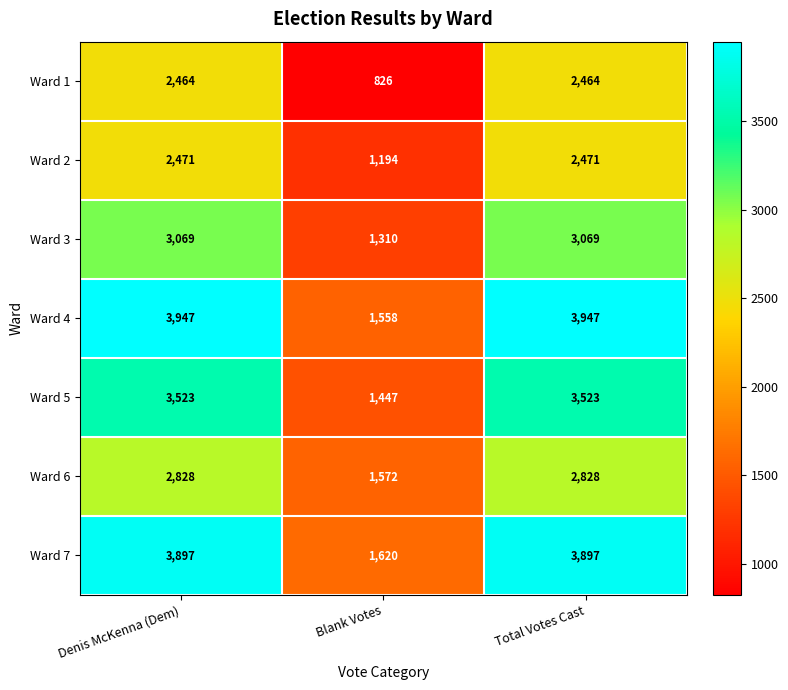

How many series are shown in this chart?

7